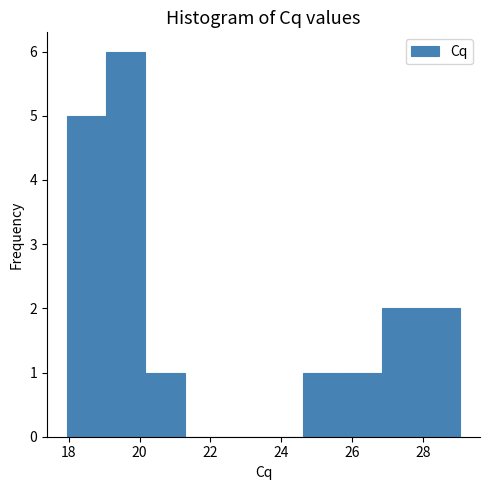

Reading left to right, transcribe this chart: for each bar, give the range it covers on the x-axis and its height. Neither the bar edges nor the heights are printed on the chart, so give them approximately, as read against the axes.

18.0 to 19.0: 5
19.0 to 20.2: 6
20.2 to 21.2: 1
21.2 to 22.4: 0
22.4 to 23.4: 0
23.4 to 24.6: 0
24.6 to 25.8: 1
25.8 to 26.8: 1
26.8 to 28.0: 2
28.0 to 29.0: 2